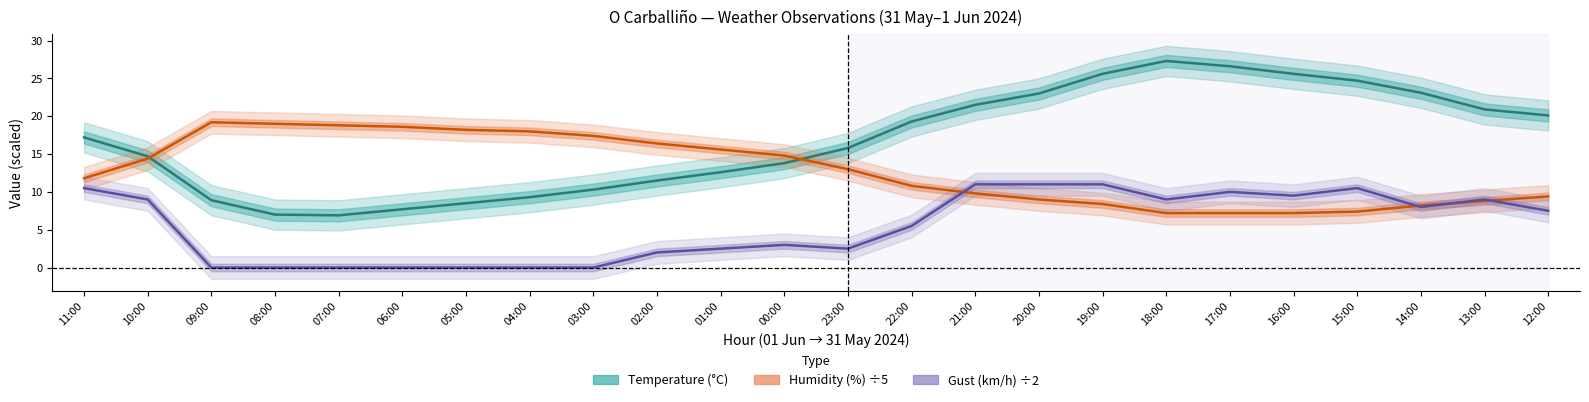

Which series ends up on top after the final intersection of Gust (km/h) ÷2 and Humidity (%) ÷5?

Humidity (%) ÷5